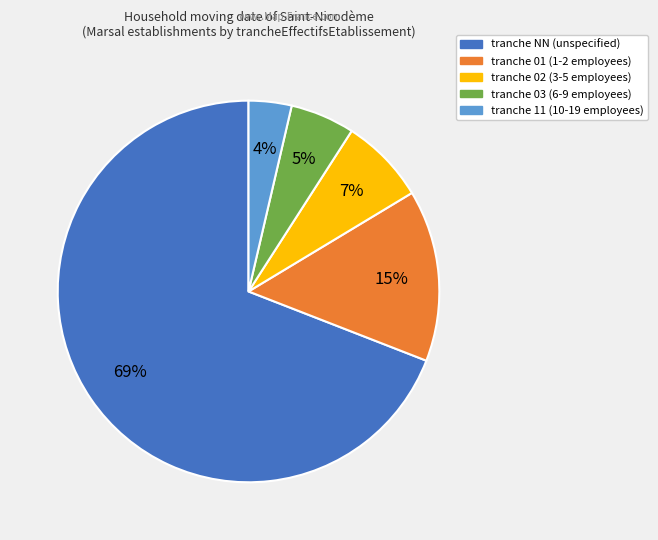

Is there a majority slice in this chart?

Yes